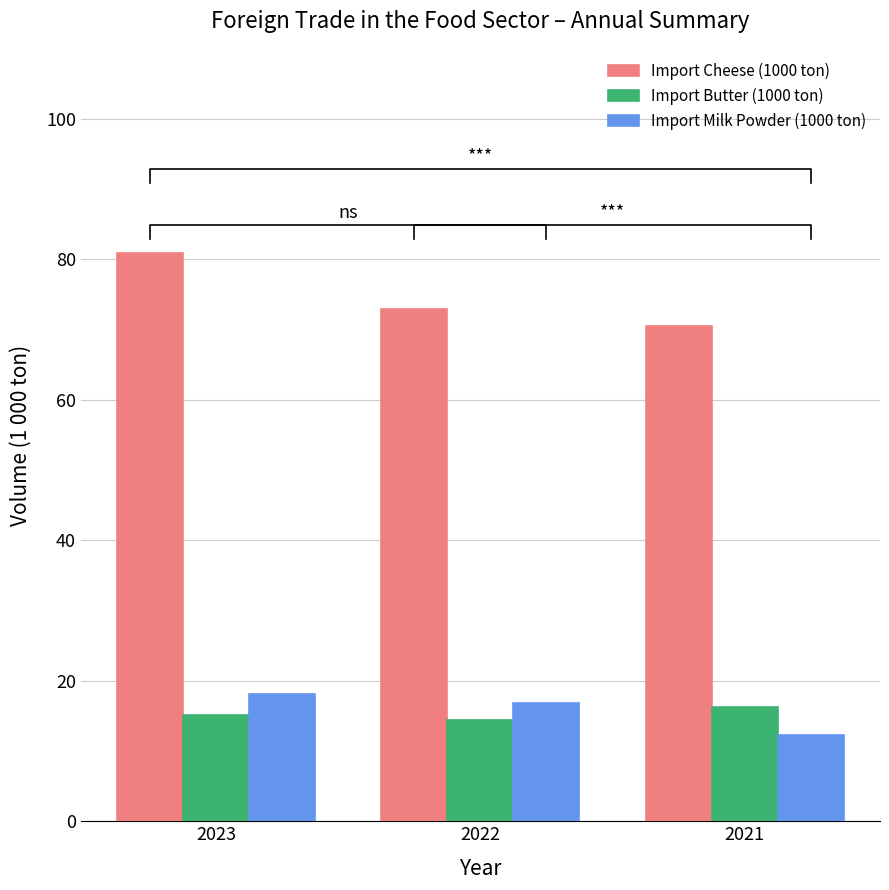

Is it true that Import Milk Powder (1000 ton) equals 24.4 at 2023?

False